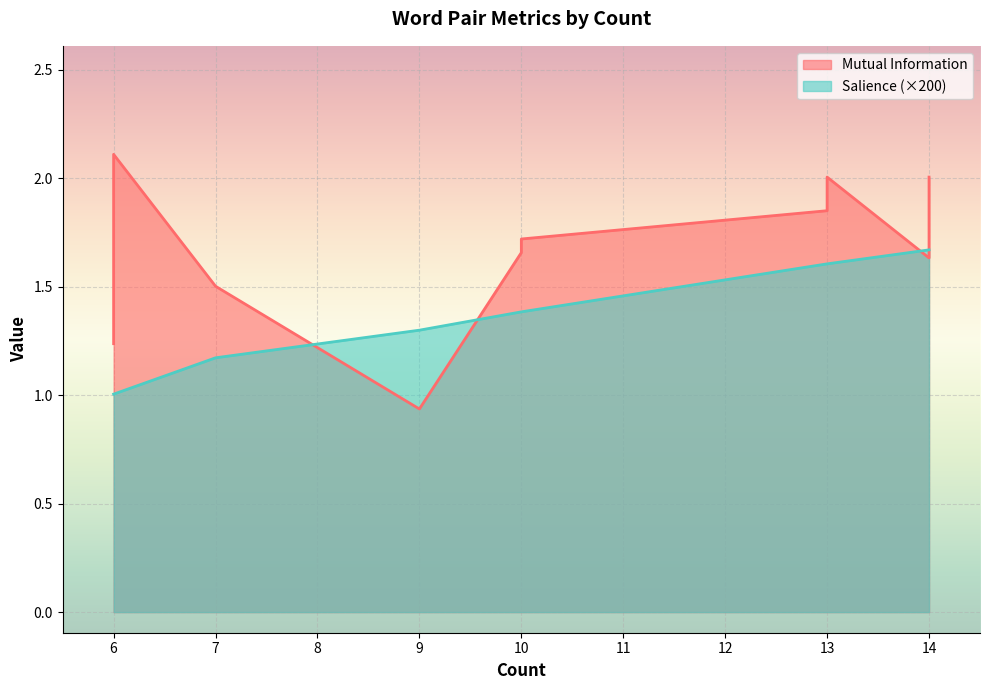

Rank the series at 14 from highest to lowest value.

Mutual Information, Salience